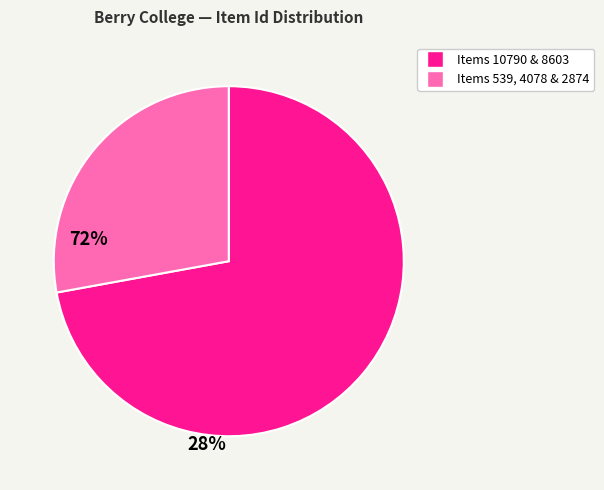

Is there a majority slice in this chart?

Yes